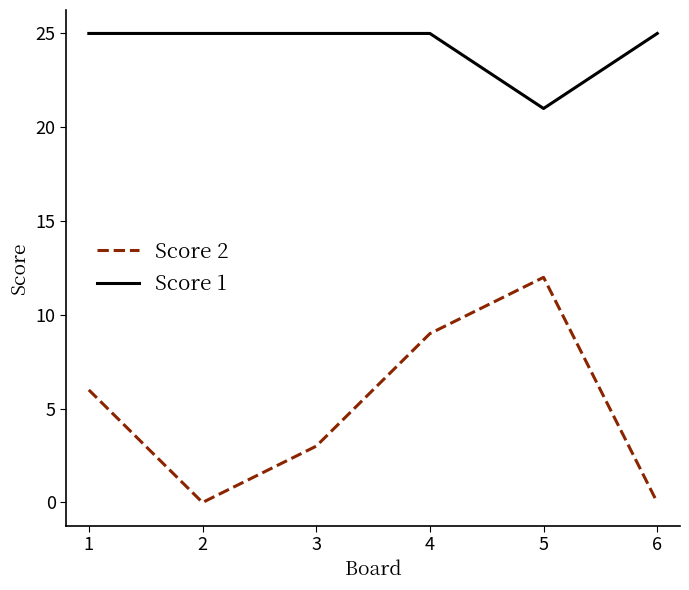

List the series in order of their peak value, lowest first.

Score 2, Score 1